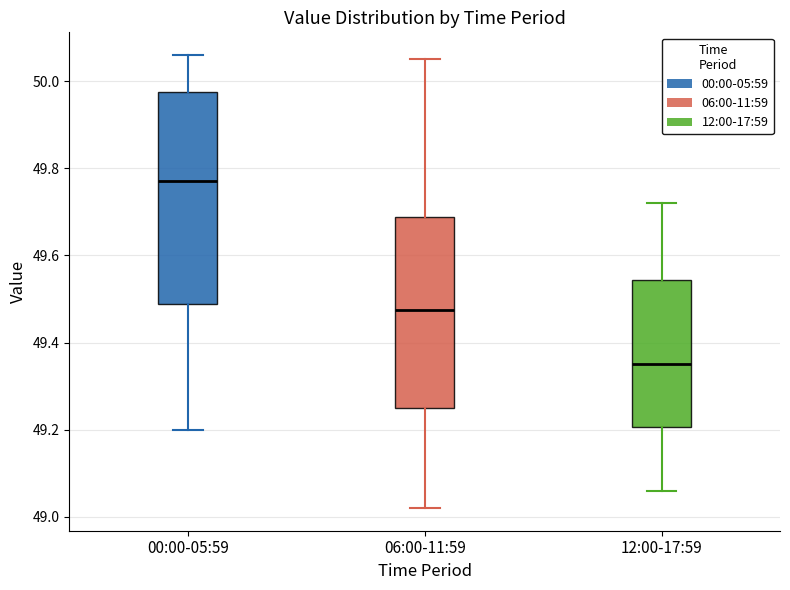

Reading left to right, transcribe this box plot: for each box, give where its median line is, the range the box spans, and where its two whiskers end, as read against the y-axis. The values are not printed on the chart, so give them approximately, as read against the axis.

00:00-05:59: median 49.78, box 49.48 to 49.98, whiskers 49.20 to 50.06
06:00-11:59: median 49.48, box 49.26 to 49.68, whiskers 49.02 to 50.06
12:00-17:59: median 49.36, box 49.20 to 49.54, whiskers 49.06 to 49.72